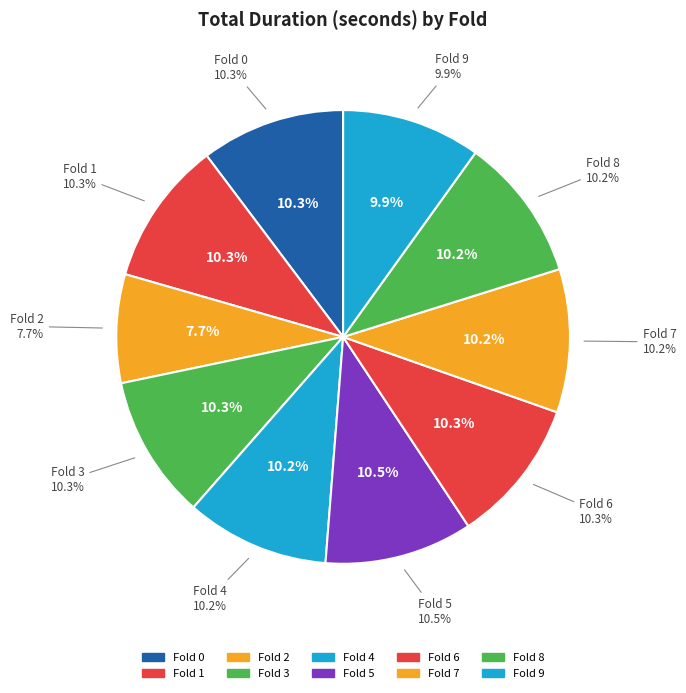

To the nearest percent, what is the average slice percentage?

10%